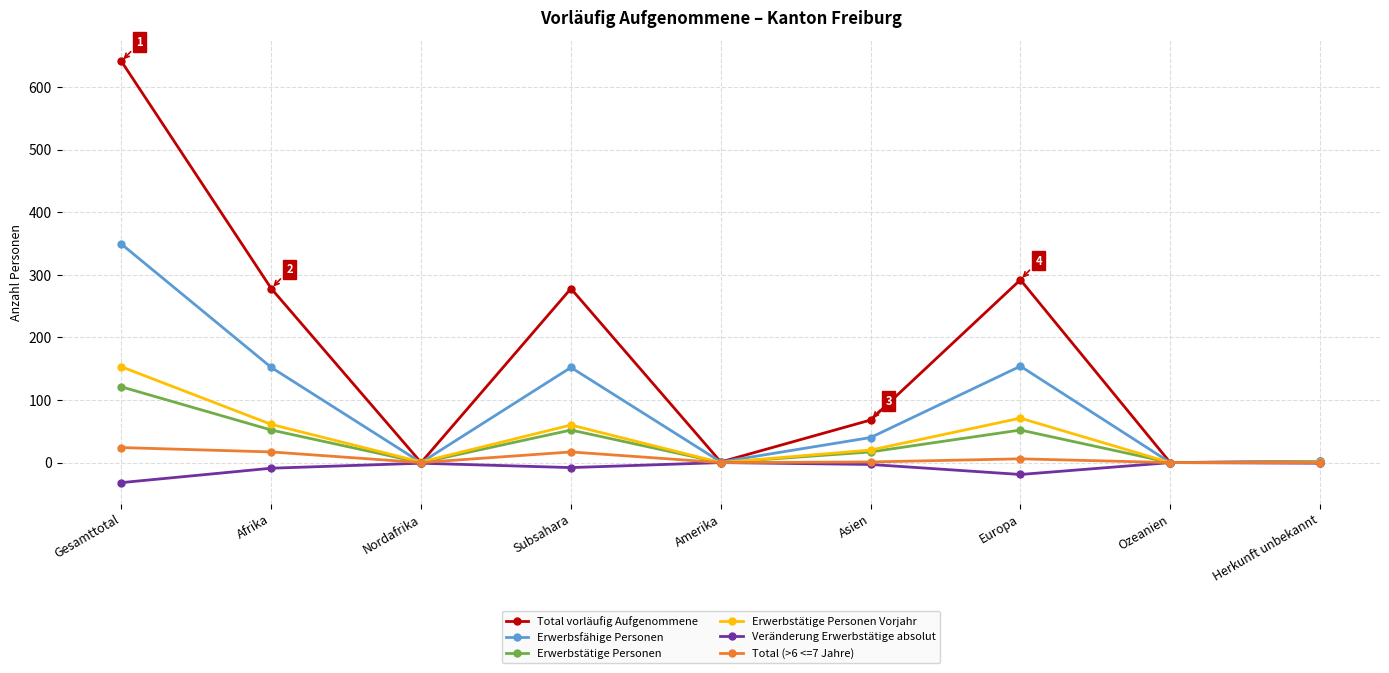

How many lines are shown in the chart?

6